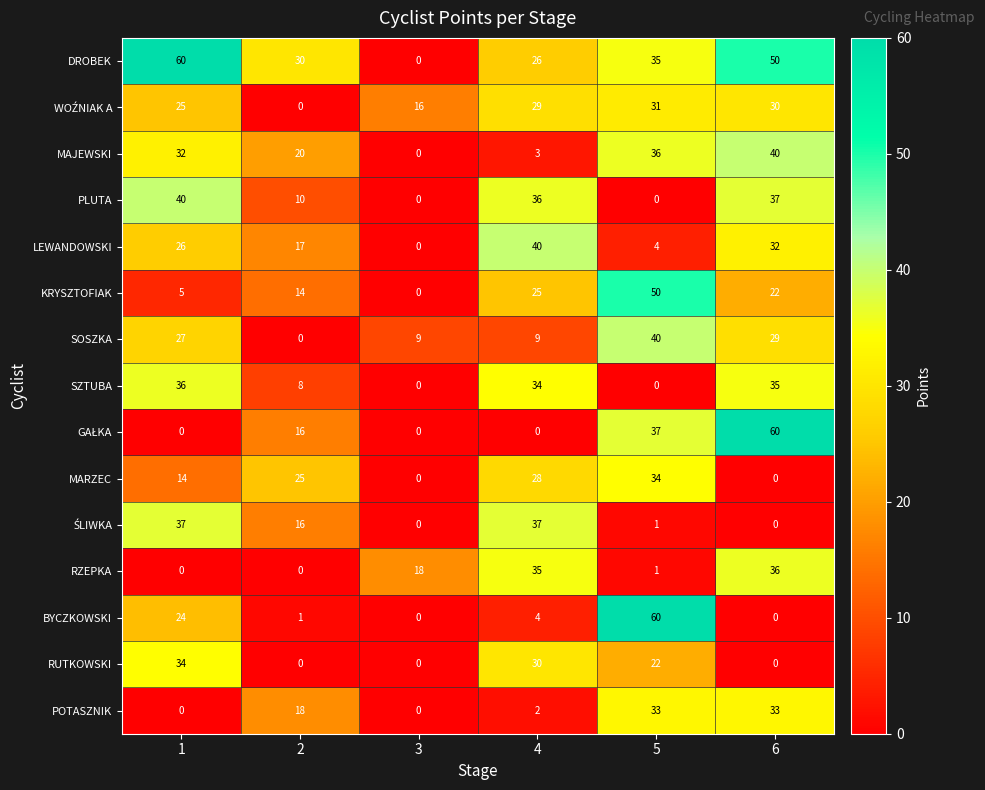

At which category is the sum across all series the highest?

6